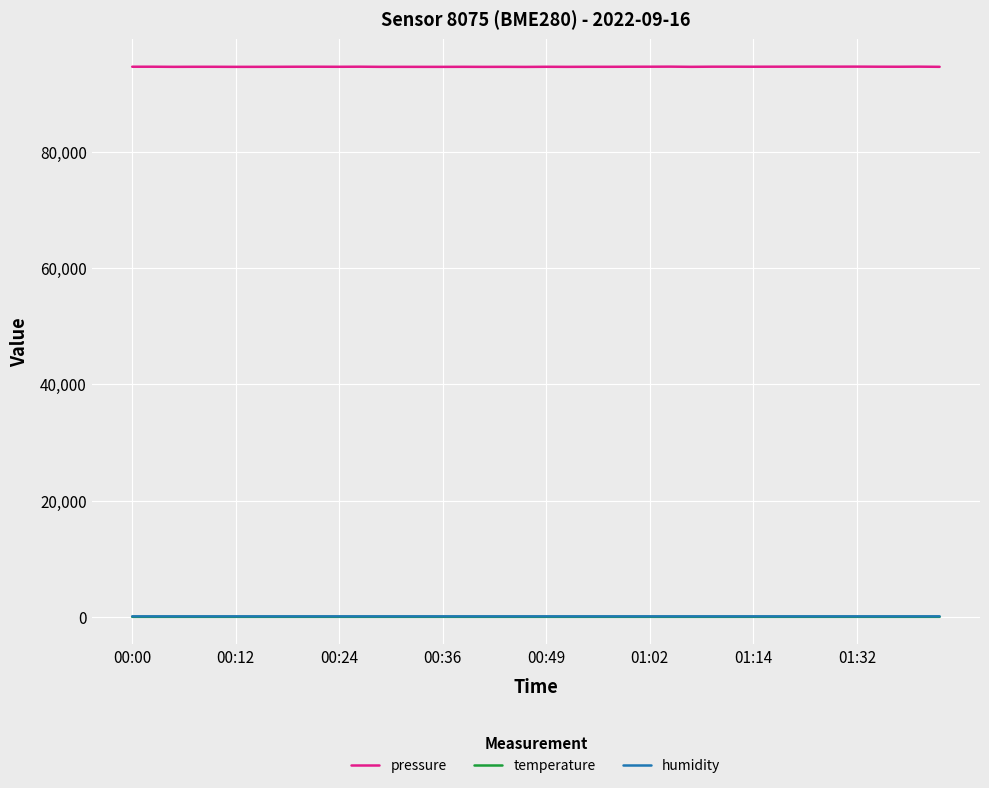

What is the difference between the second highest and second lowest values in the temperature series?

0.9